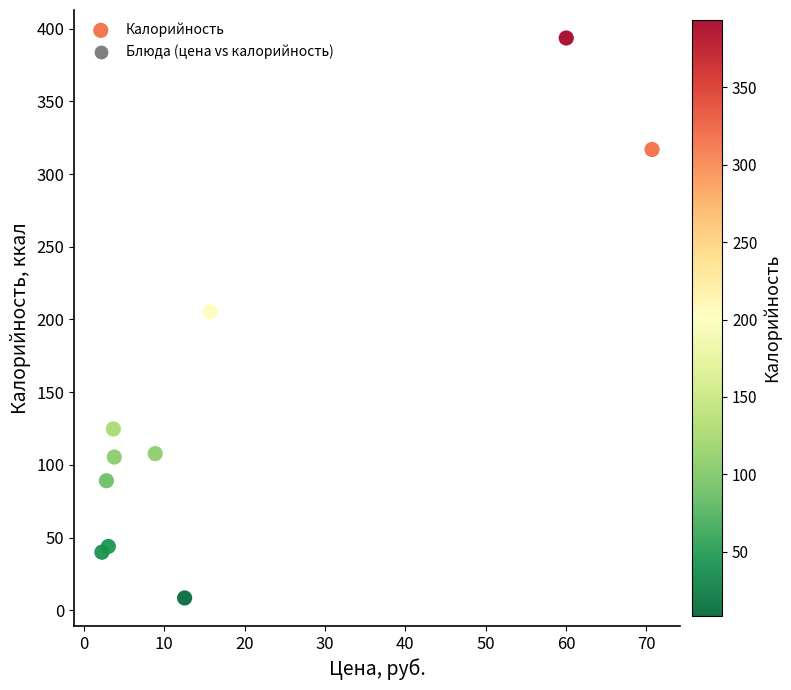

What is the average X value?

18.4